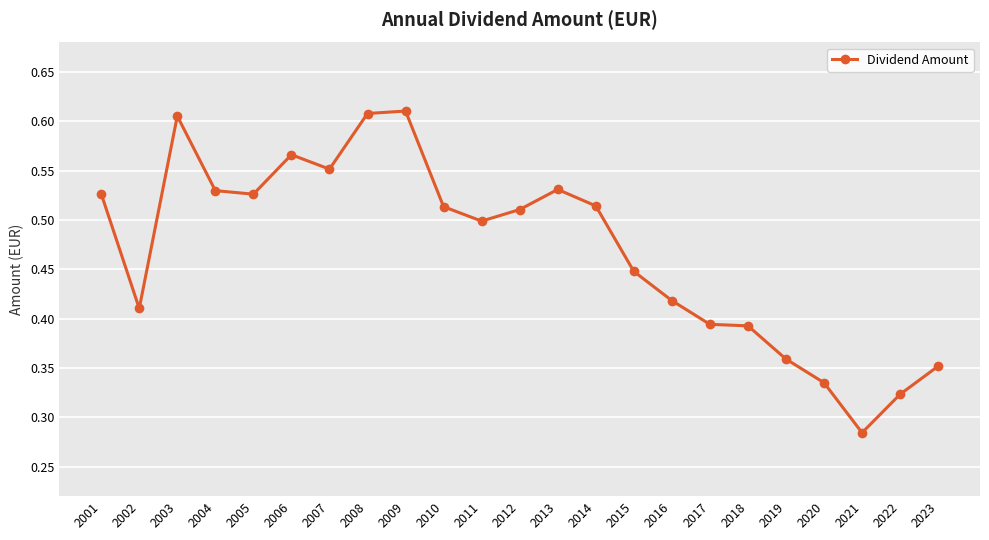

The value at 2003 is 1.0. True or false?

False